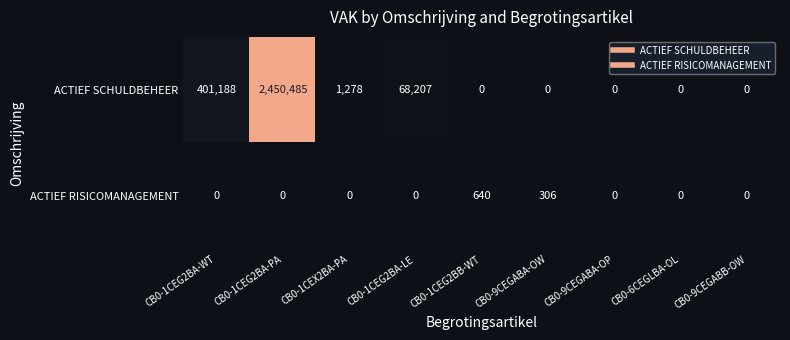

Rank the series by their average value, from lowest to highest.

ACTIEF RISICOMANAGEMENT, ACTIEF SCHULDBEHEER